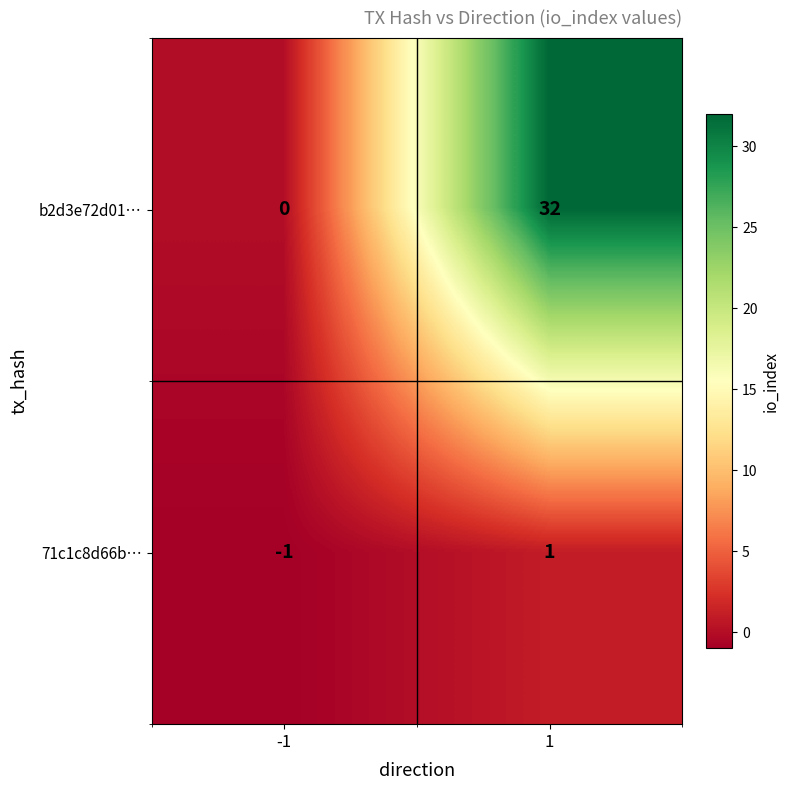

Reading left to right, list all the values displayed in this chart.

b2d3e72d01…: 0	32
71c1c8d66b…: -1	1